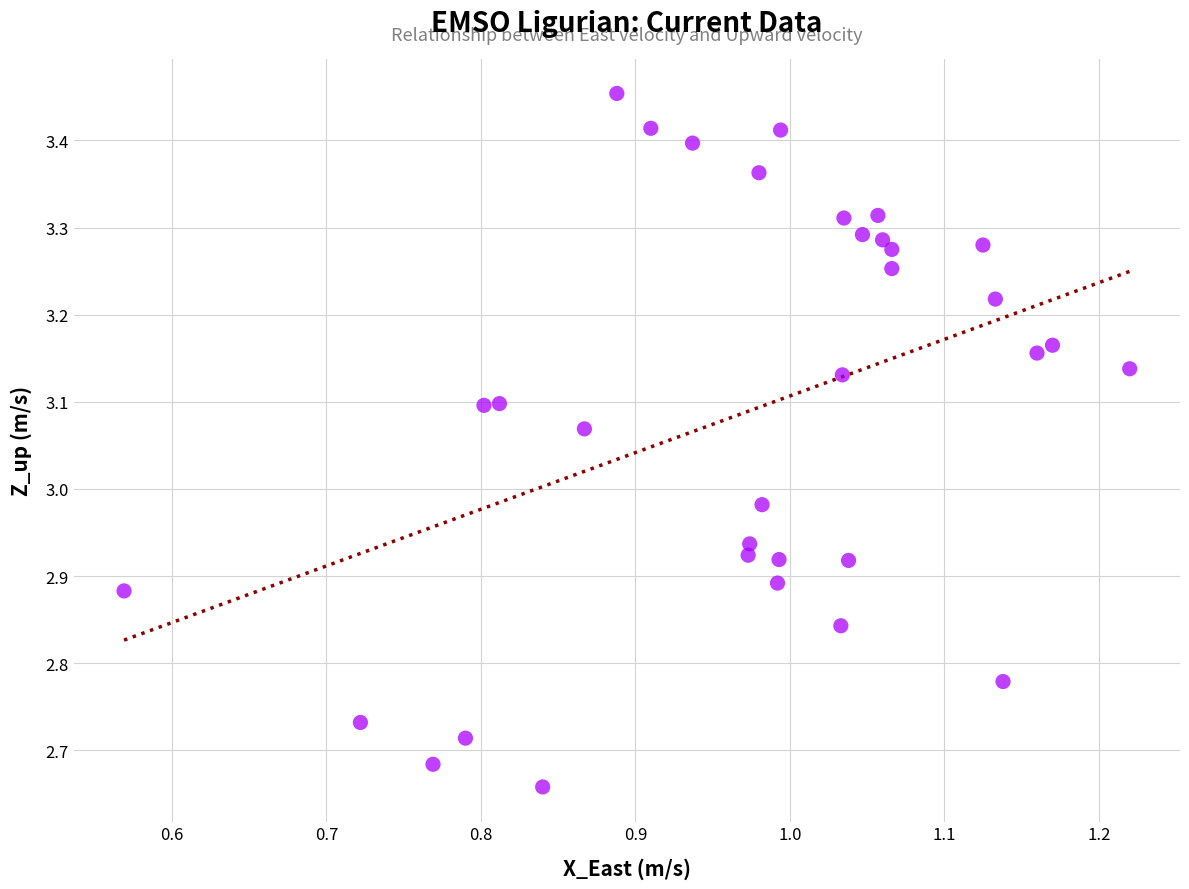

What is the range of Y values (max minus min)?

0.8